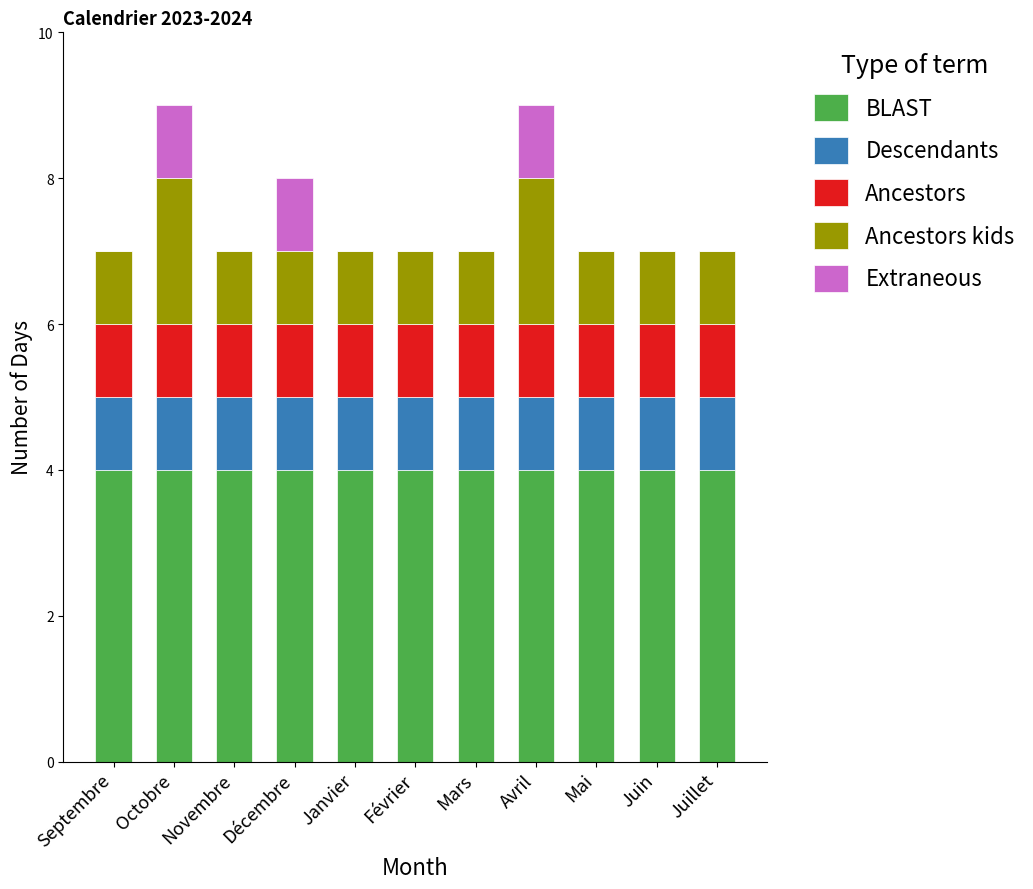

Is it true that BLAST equals 4 at Décembre?

True